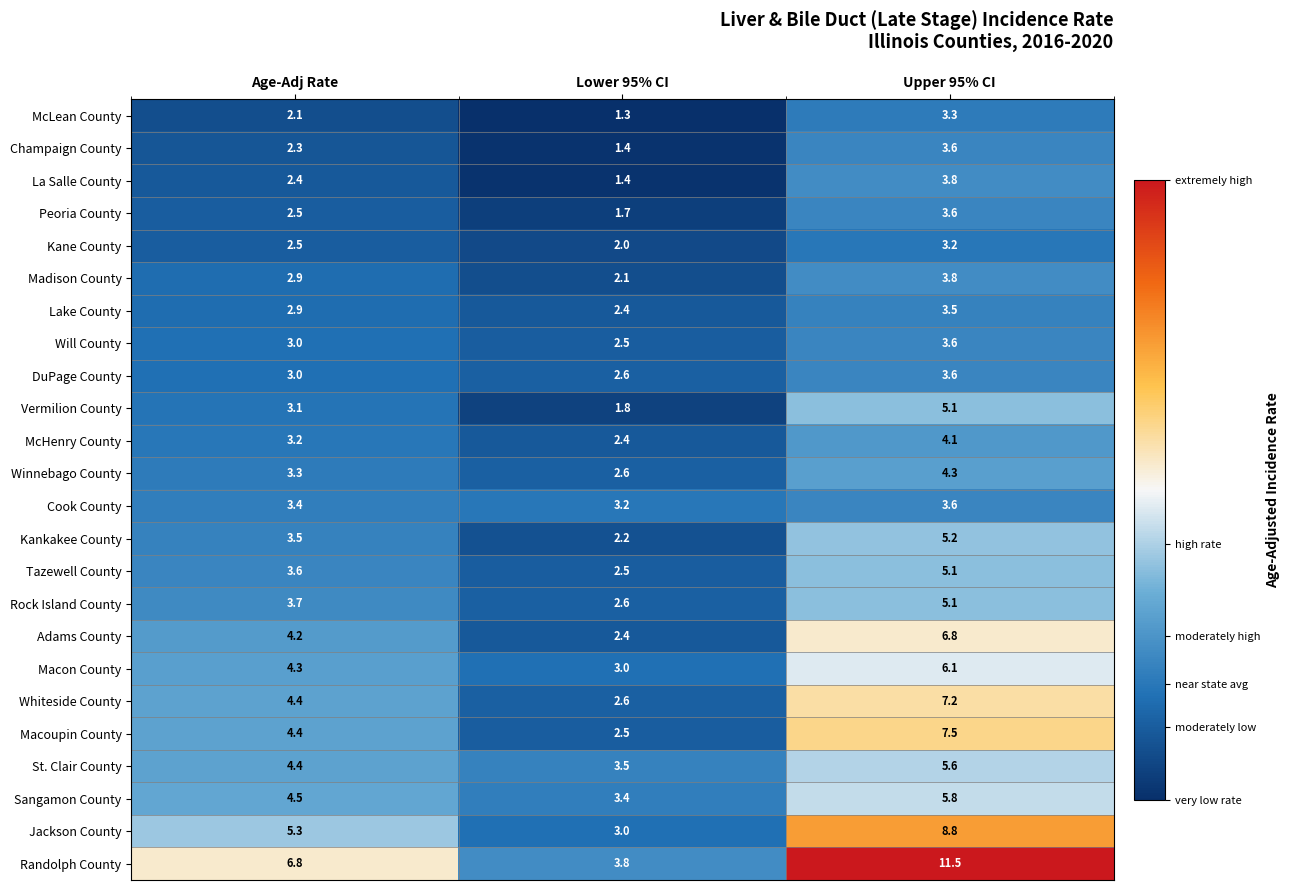

What is the average value of the Tazewell County series?

3.7